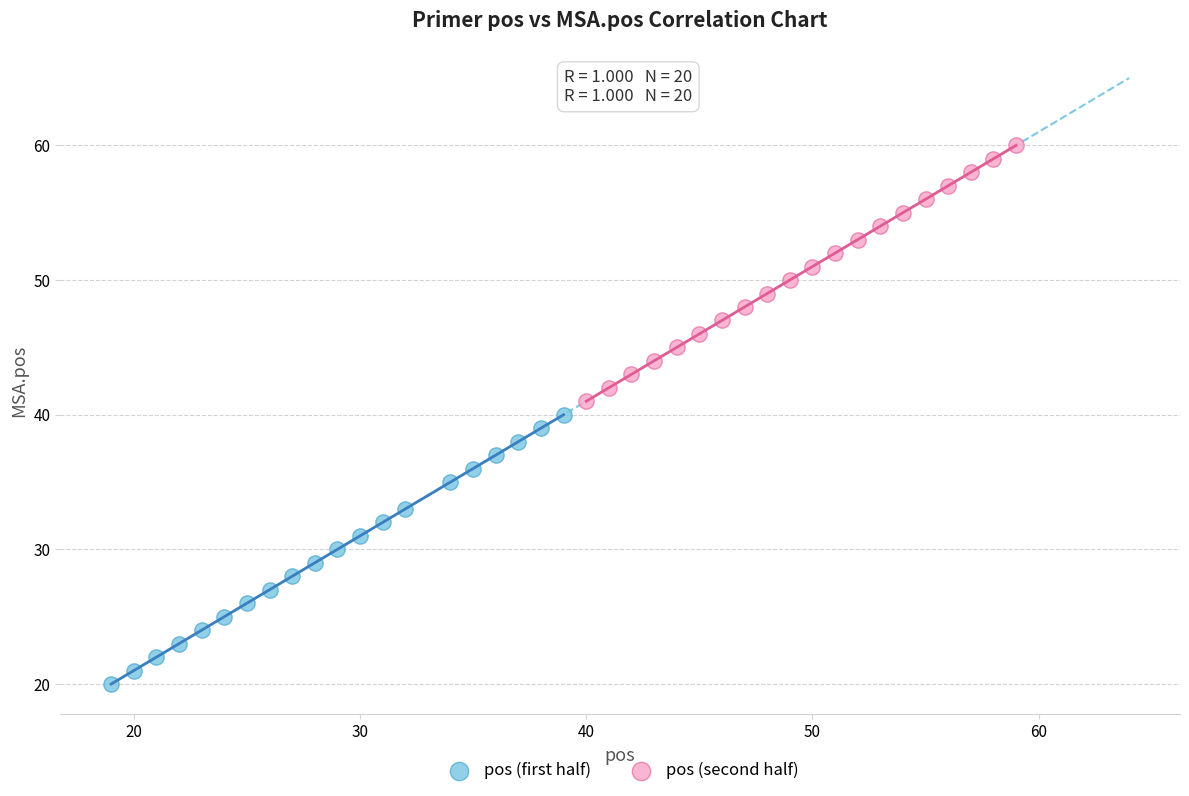

Which series contains the lowest Y value?

pos (first half)